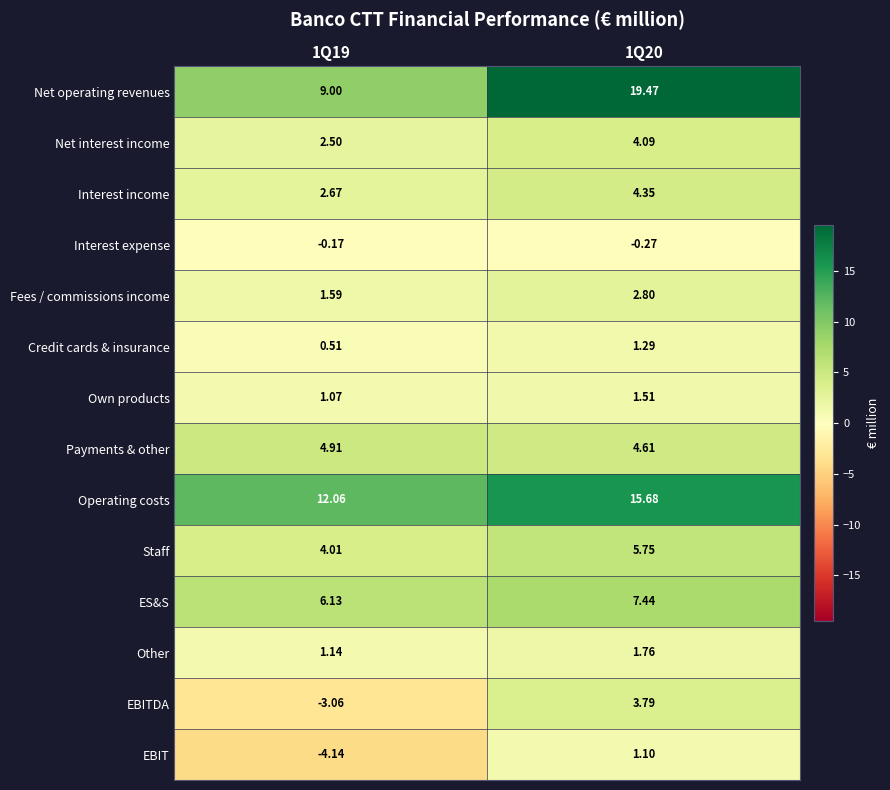

Rank the series at 1Q19 from highest to lowest value.

Operating costs, Net operating revenues, ES&S, Payments & other, Staff, Interest income, Net interest income, Fees / commissions income, Other, Own products, Credit cards & insurance, Interest expense, EBITDA, EBIT